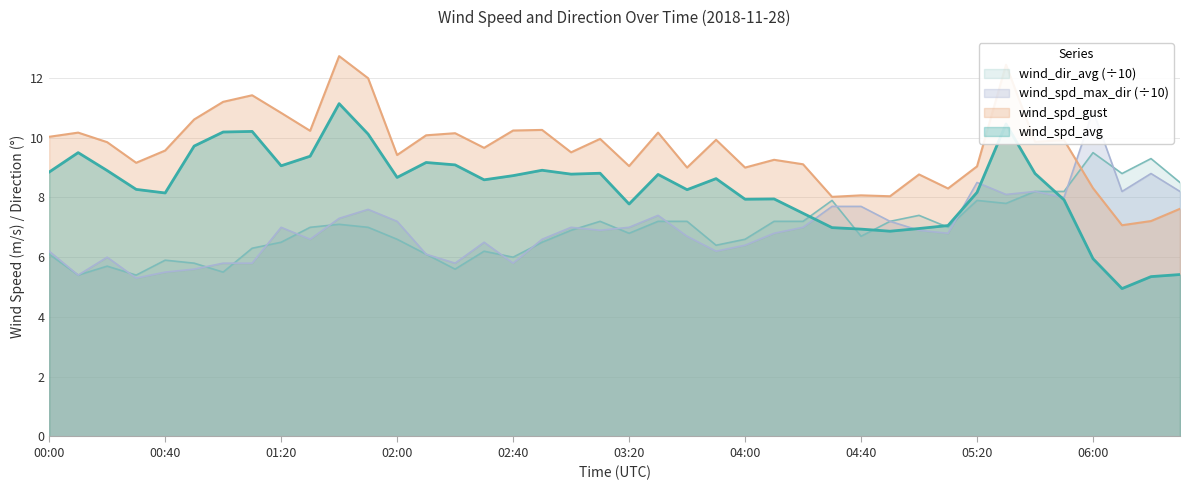

True or false: wind_dir_avg has a value of 9.9 at 02:30.

False